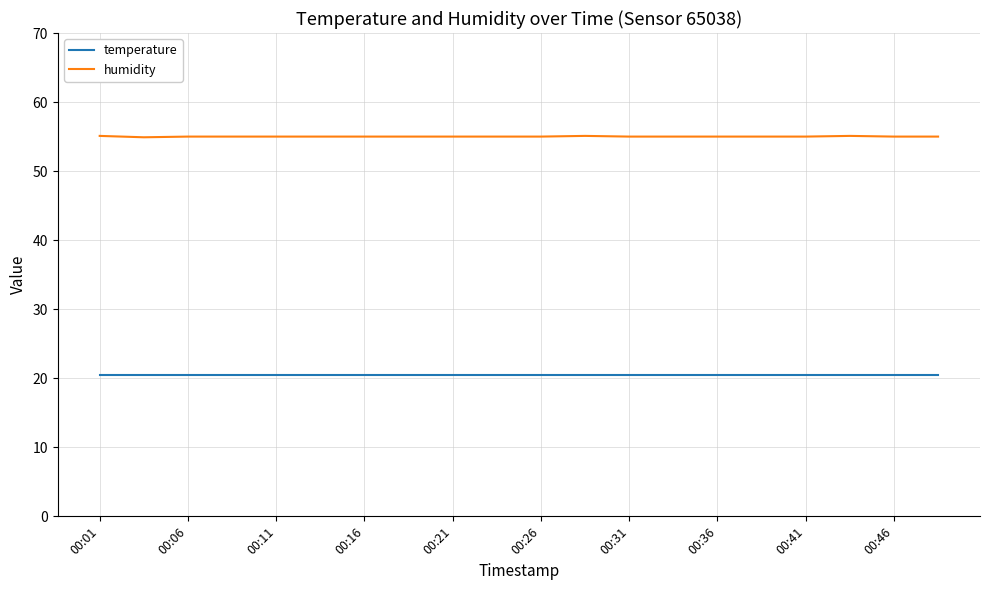

Which series has the largest range (max minus min)?

humidity